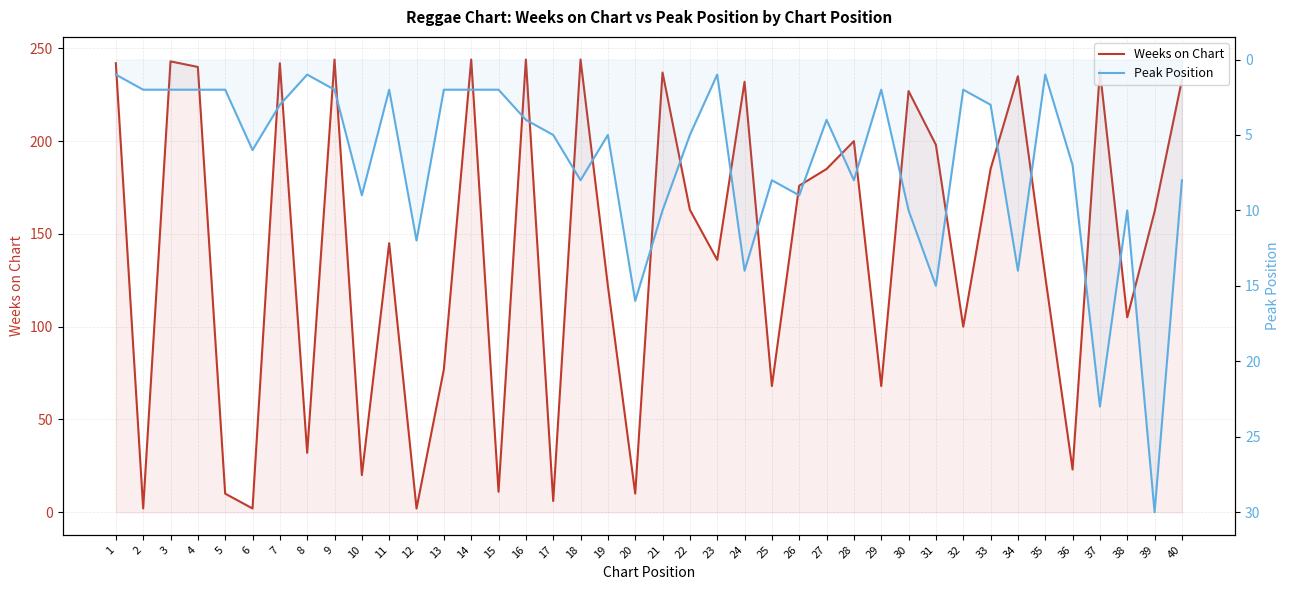

At how many categories does at least one series exceed 192?

16